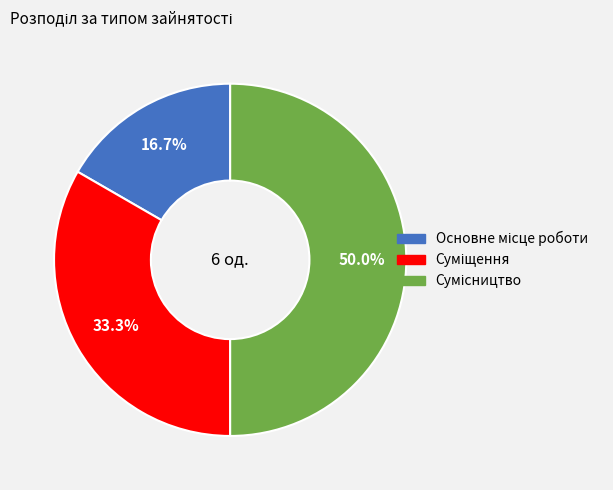

To the nearest percent, what is the combined percentage of Сумісництво and Основне місце роботи?

67%